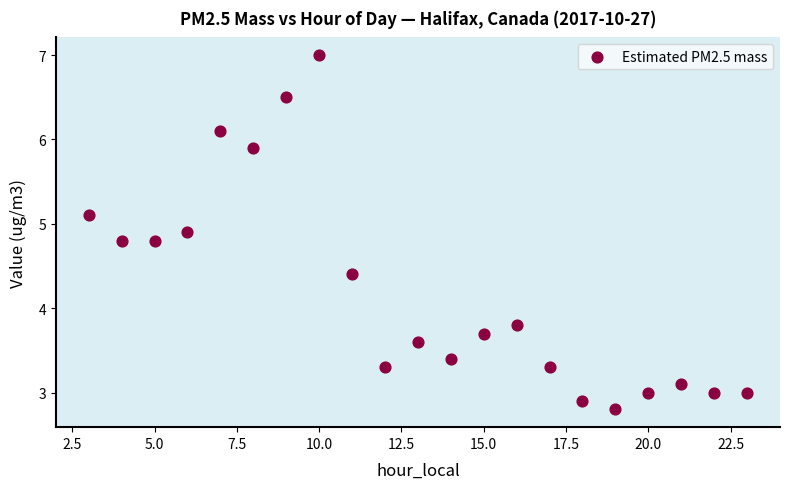

What is the range of Y values (max minus min)?

4.2